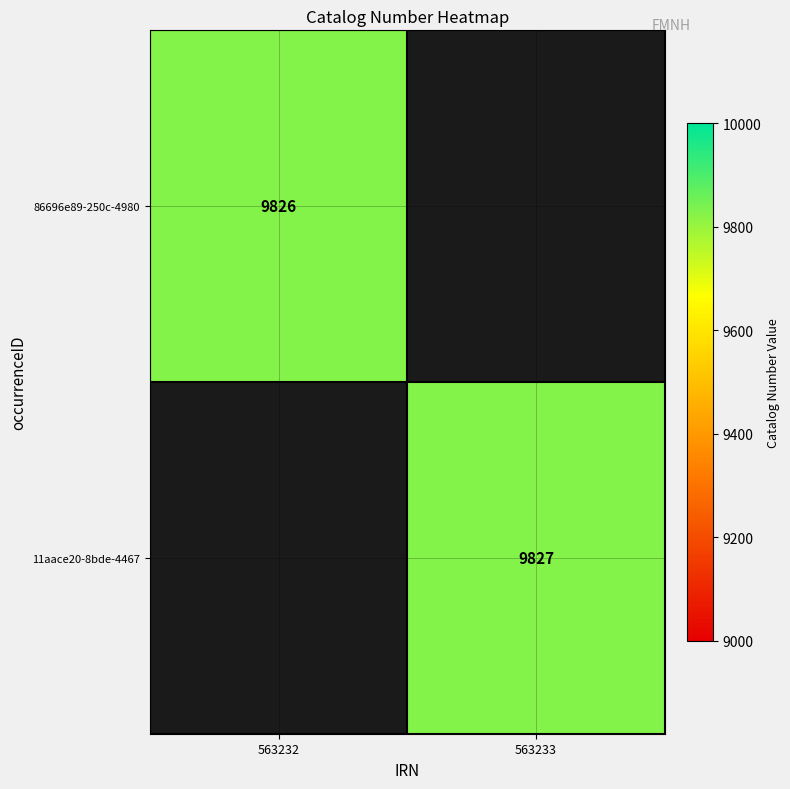

True or false: 11aace20-8bde-4467 has a value of 5669 at 563233.

False